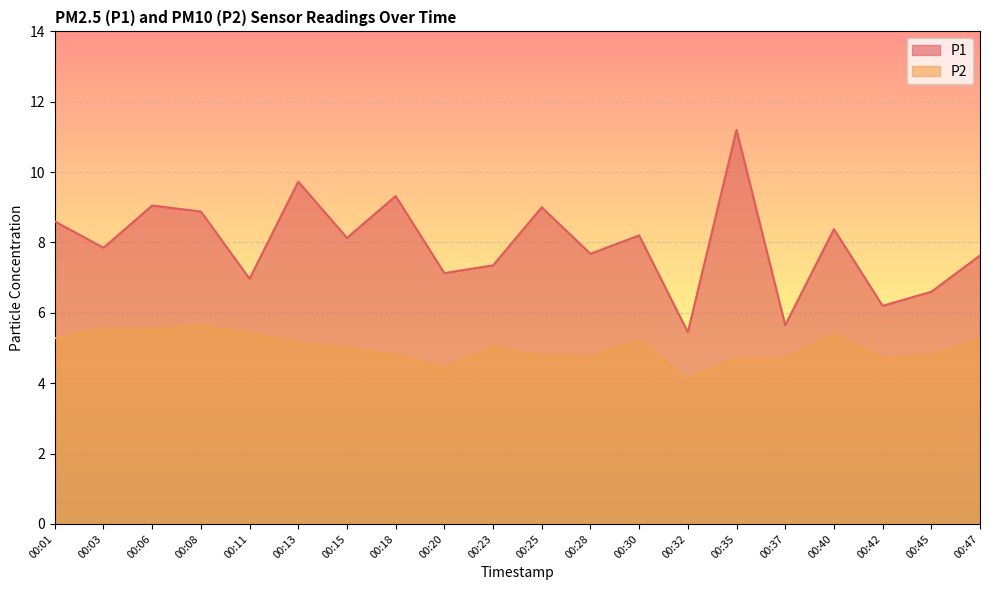

Reading left to right, list all the values displayed in this chart.

P1: 8.6	7.8	9.1	8.9	7.0	9.7	8.1	9.3	7.1	7.3	9.0	7.7	8.2	5.5	11.2	5.7	8.4	6.2	6.6	7.6
P2: 5.3	5.5	5.5	5.6	5.4	5.1	5.0	4.8	4.4	5.0	4.8	4.8	5.2	4.1	4.7	4.7	5.4	4.7	4.8	5.2